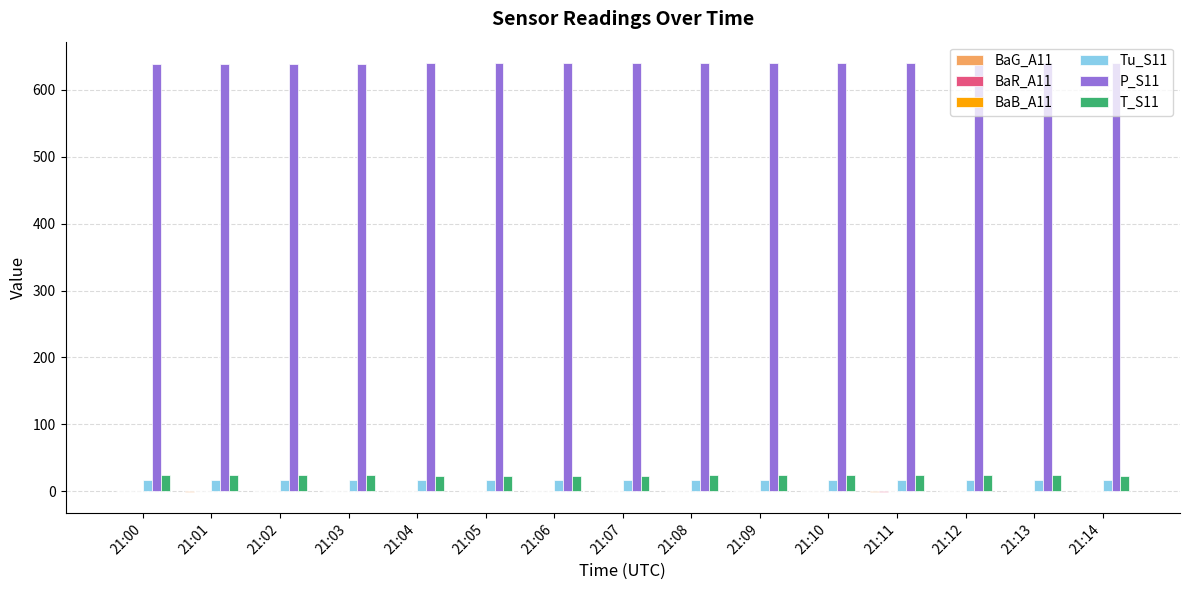

Which series has the largest total across all categories?

P_S11